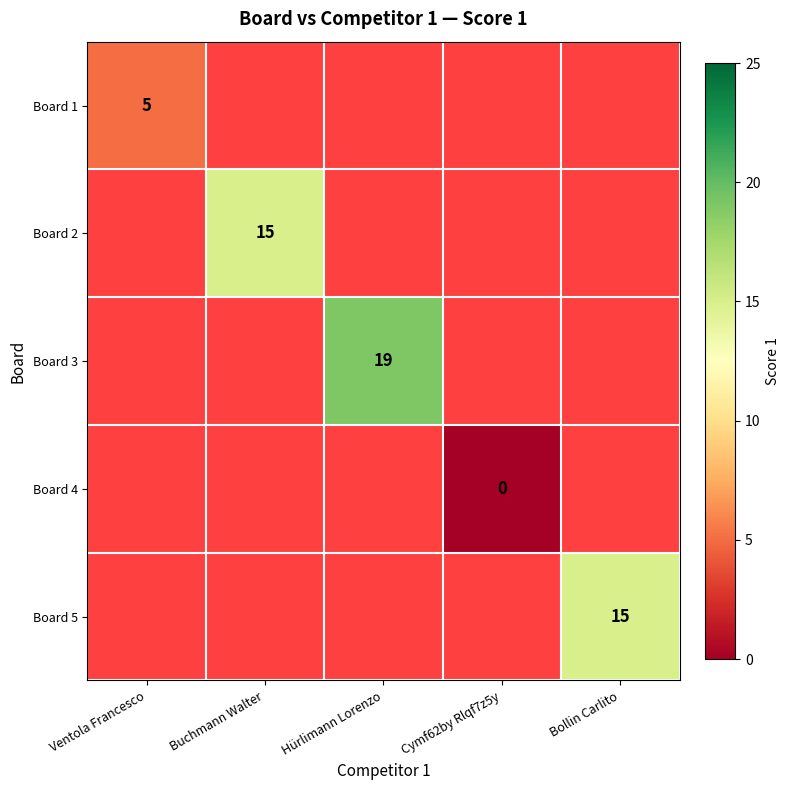

True or false: Board 1 has a value of 8 at Ventola Francesco.

False